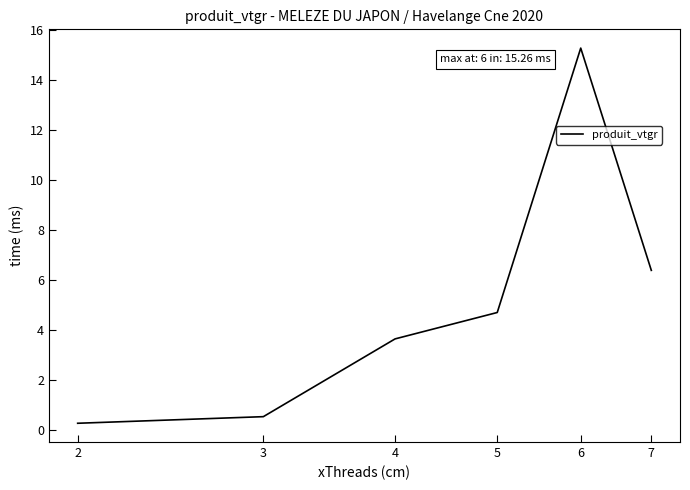

True or false: the data has more than 0 interior local peaks.

True